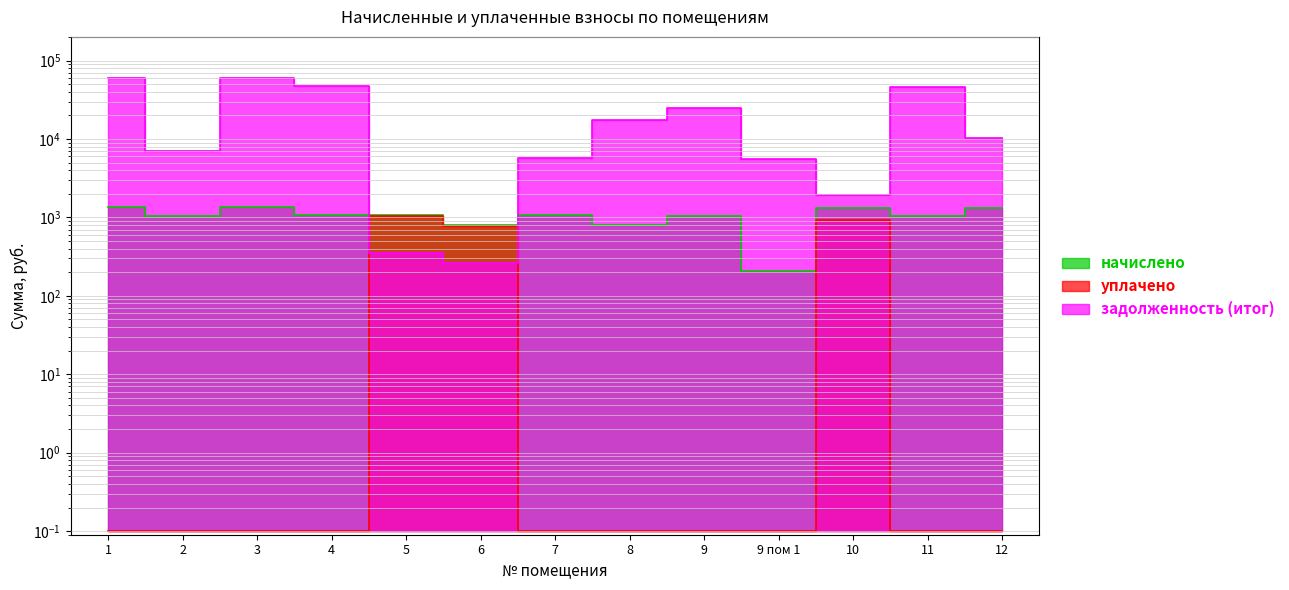

True or false: задолженность (итог) and уплачено intersect in this chart.

True